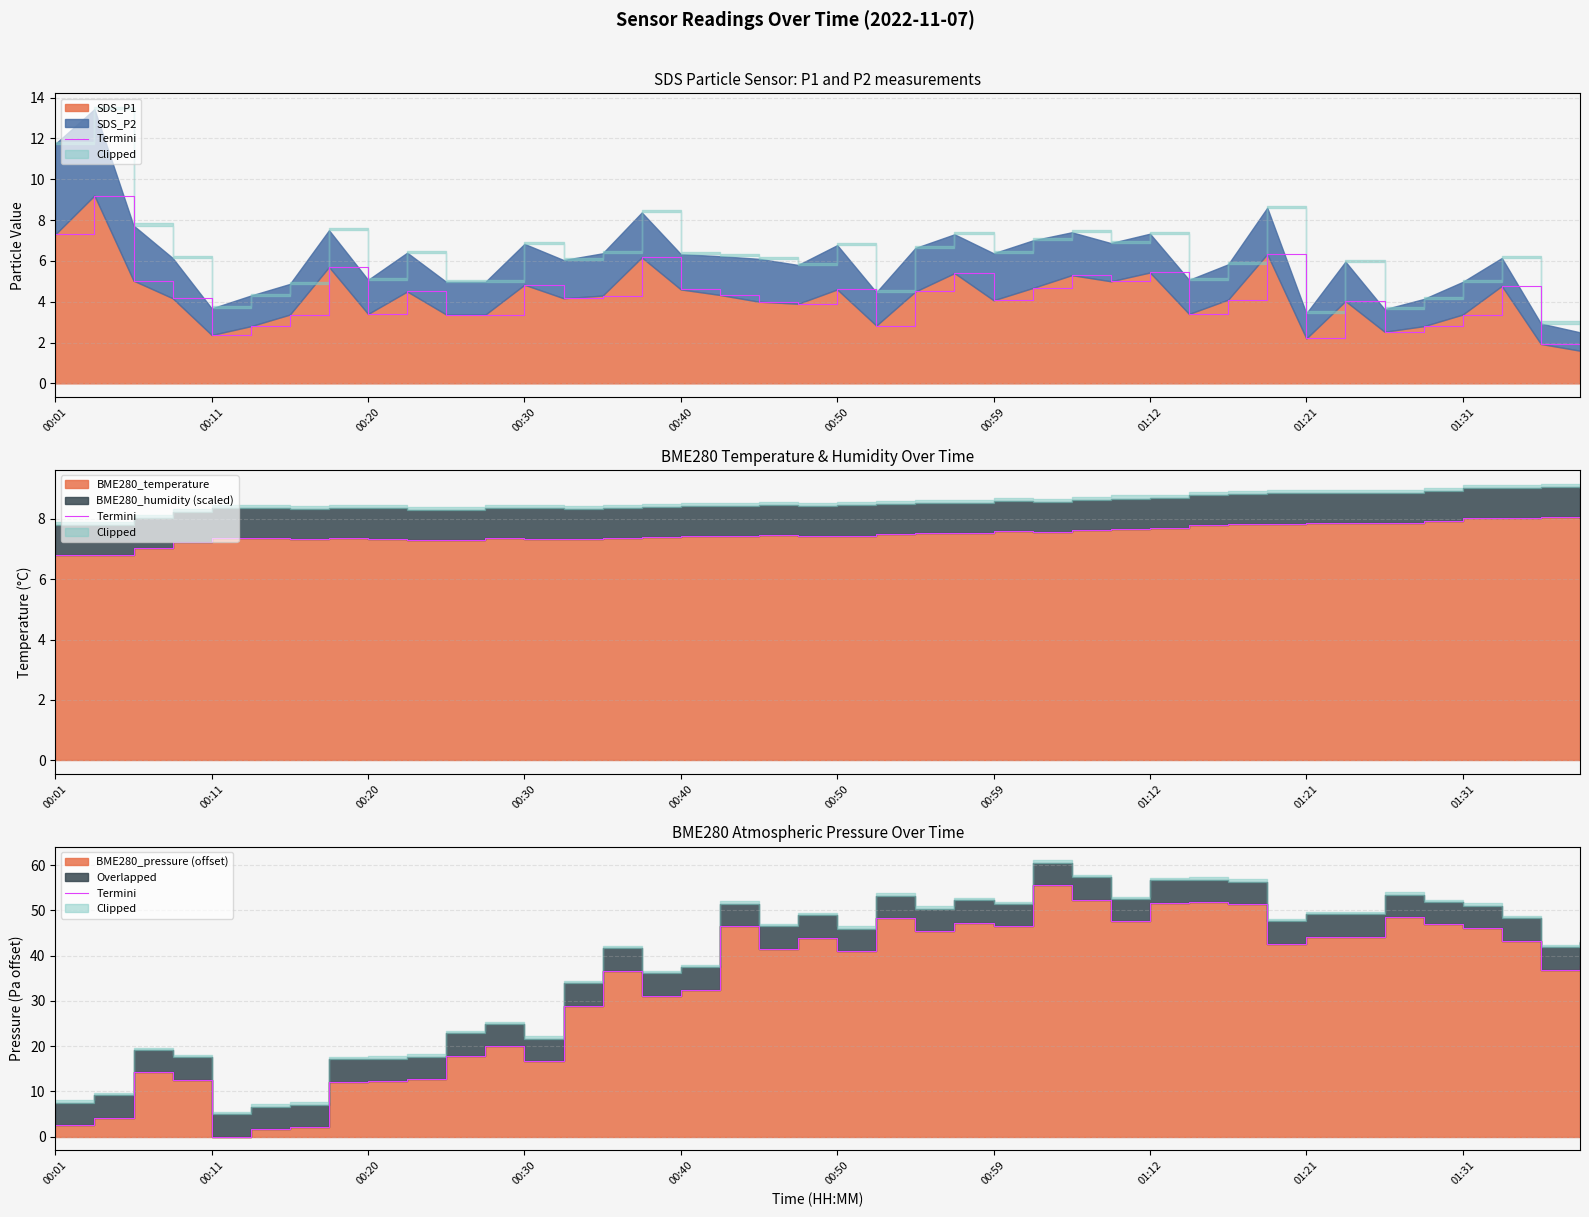

What is the minimum value for SDS_P1?

1.6